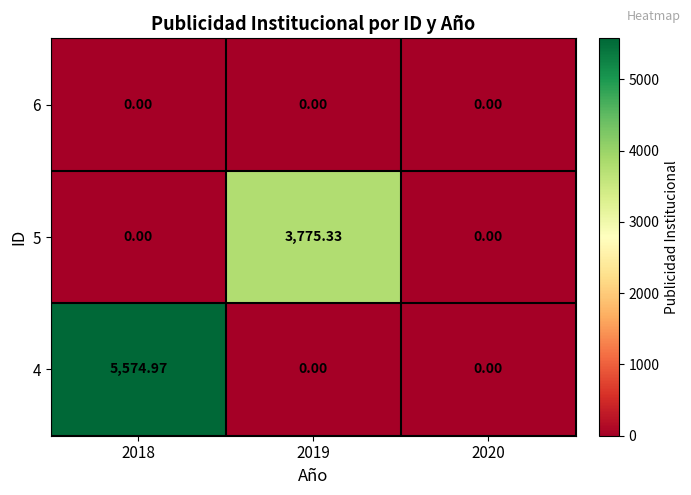

How many values in the 5 series exceed 0?

1